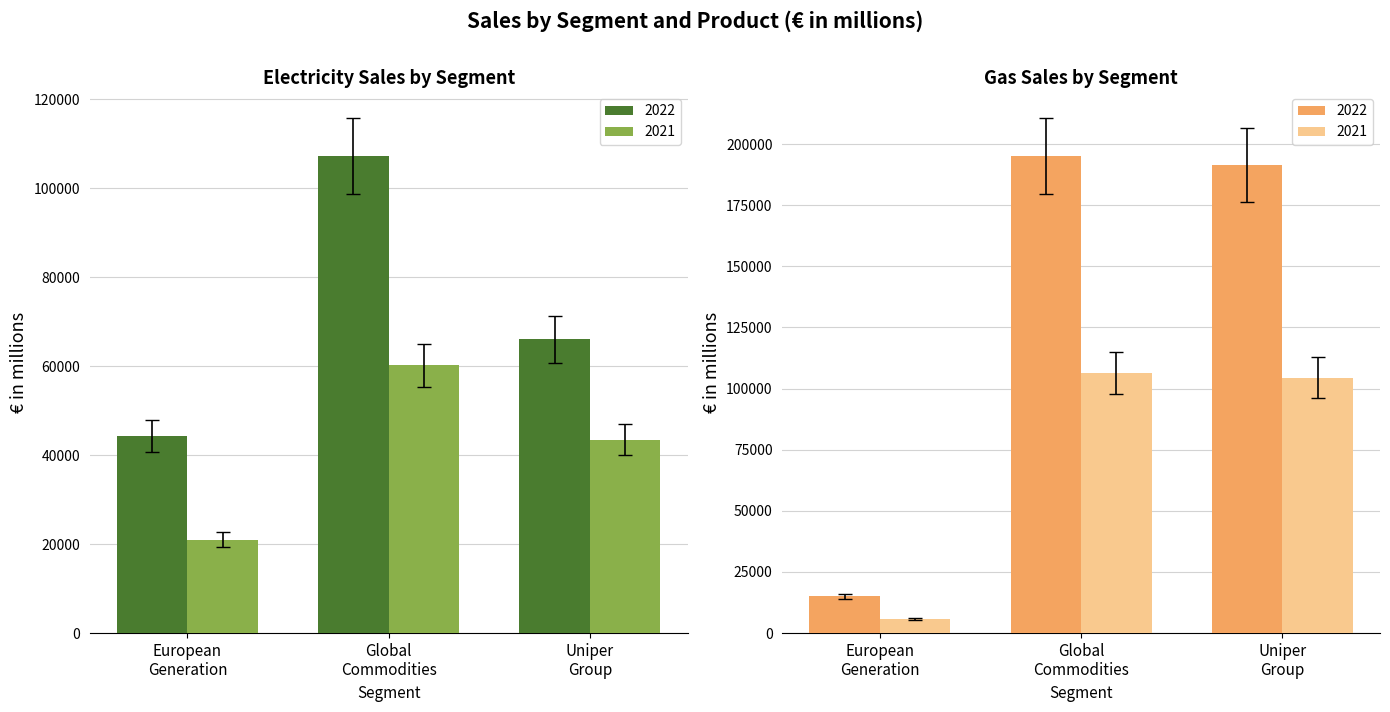

What is the difference between the Gas values at Global Commodities 2022 and Global Commodities 2021?

88675